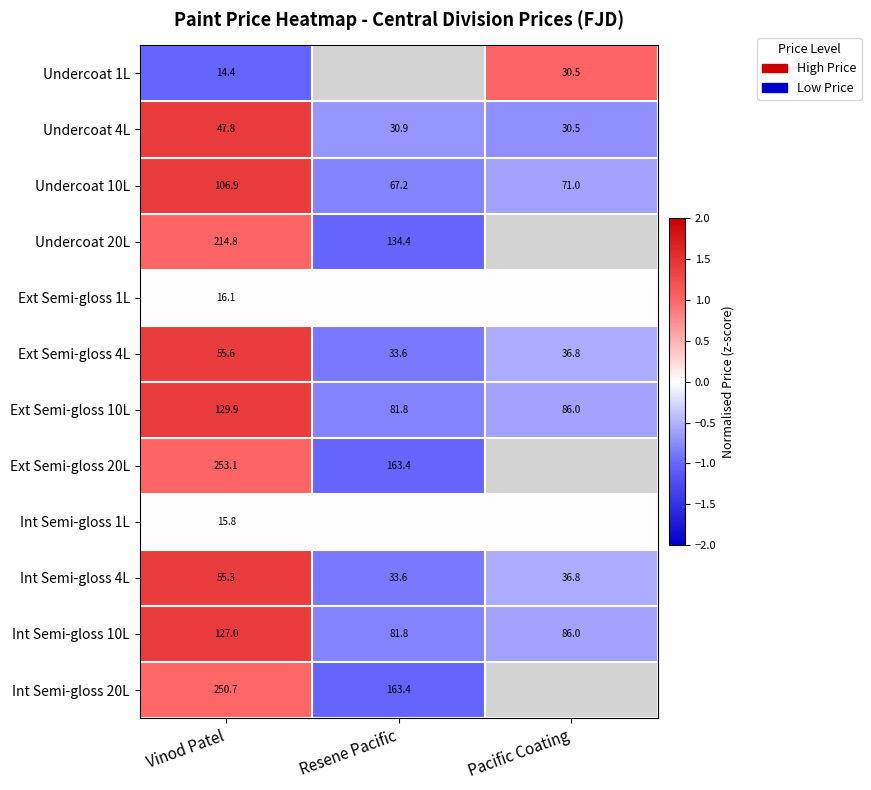

Count the number of data series in this chart.

12